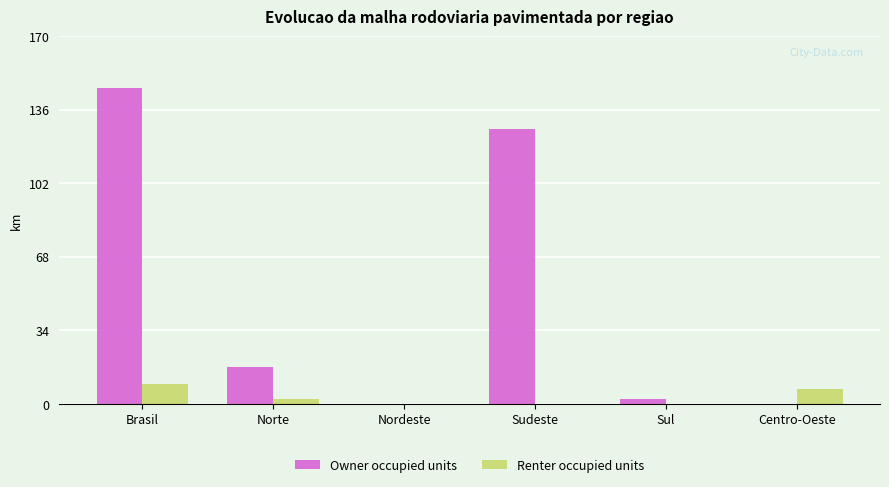

Between Norte and Nordeste, which series saw the biggest shift?

Owner occupied units